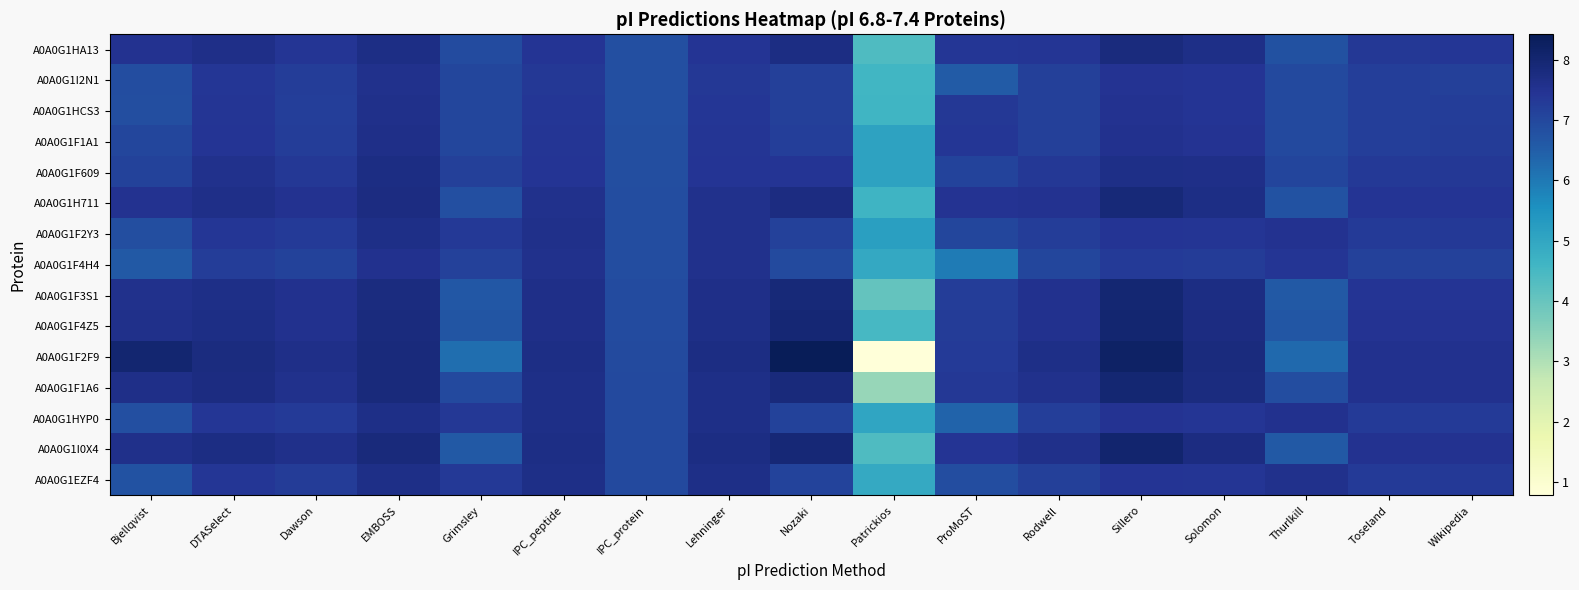

Reading right to left, list all the values displayed in this chart.

A0A0G1HA13: Wikipedia=7.4	Toseland=7.4	Thurlkill=6.8	Solomon=7.7	Sillero=7.8	Rodwell=7.4	ProMoST=7.4	Patrickios=4.4	Nozaki=7.7	Lehninger=7.5	IPC_protein=6.8	IPC_peptide=7.4	Grimsley=6.9	EMBOSS=7.7	Dawson=7.4	DTASelect=7.6	Bjellqvist=7.5
A0A0G1I2N1: Wikipedia=7.2	Toseland=7.2	Thurlkill=7.0	Solomon=7.4	Sillero=7.5	Rodwell=7.2	ProMoST=6.6	Patrickios=4.6	Nozaki=7.2	Lehninger=7.4	IPC_protein=6.8	IPC_peptide=7.4	Grimsley=7.0	EMBOSS=7.6	Dawson=7.2	DTASelect=7.4	Bjellqvist=6.9
A0A0G1HCS3: Wikipedia=7.2	Toseland=7.2	Thurlkill=7.0	Solomon=7.5	Sillero=7.5	Rodwell=7.2	ProMoST=7.4	Patrickios=4.6	Nozaki=7.2	Lehninger=7.4	IPC_protein=6.8	IPC_peptide=7.4	Grimsley=7.0	EMBOSS=7.6	Dawson=7.2	DTASelect=7.4	Bjellqvist=6.8
A0A0G1F1A1: Wikipedia=7.3	Toseland=7.2	Thurlkill=7.0	Solomon=7.5	Sillero=7.5	Rodwell=7.2	ProMoST=7.4	Patrickios=5.1	Nozaki=7.2	Lehninger=7.4	IPC_protein=6.8	IPC_peptide=7.4	Grimsley=7.0	EMBOSS=7.6	Dawson=7.2	DTASelect=7.4	Bjellqvist=7.0
A0A0G1F609: Wikipedia=7.4	Toseland=7.3	Thurlkill=7.1	Solomon=7.6	Sillero=7.7	Rodwell=7.4	ProMoST=7.1	Patrickios=5.1	Nozaki=7.4	Lehninger=7.5	IPC_protein=6.9	IPC_peptide=7.5	Grimsley=7.2	EMBOSS=7.7	Dawson=7.4	DTASelect=7.6	Bjellqvist=7.1
A0A0G1H711: Wikipedia=7.5	Toseland=7.4	Thurlkill=6.8	Solomon=7.7	Sillero=7.9	Rodwell=7.5	ProMoST=7.5	Patrickios=4.6	Nozaki=7.8	Lehninger=7.6	IPC_protein=6.9	IPC_peptide=7.6	Grimsley=6.8	EMBOSS=7.8	Dawson=7.5	DTASelect=7.6	Bjellqvist=7.5
A0A0G1F2Y3: Wikipedia=7.3	Toseland=7.3	Thurlkill=7.5	Solomon=7.4	Sillero=7.5	Rodwell=7.2	ProMoST=7.0	Patrickios=5.2	Nozaki=7.1	Lehninger=7.6	IPC_protein=6.9	IPC_peptide=7.6	Grimsley=7.3	EMBOSS=7.6	Dawson=7.3	DTASelect=7.4	Bjellqvist=6.8
A0A0G1F4H4: Wikipedia=7.1	Toseland=7.1	Thurlkill=7.4	Solomon=7.3	Sillero=7.3	Rodwell=7.0	ProMoST=6.0	Patrickios=5.0	Nozaki=6.9	Lehninger=7.6	IPC_protein=6.9	IPC_peptide=7.6	Grimsley=7.2	EMBOSS=7.5	Dawson=7.1	DTASelect=7.2	Bjellqvist=6.6
A0A0G1F3S1: Wikipedia=7.5	Toseland=7.5	Thurlkill=6.6	Solomon=7.7	Sillero=8.0	Rodwell=7.5	ProMoST=7.2	Patrickios=4.0	Nozaki=7.9	Lehninger=7.6	IPC_protein=6.9	IPC_peptide=7.6	Grimsley=6.6	EMBOSS=7.8	Dawson=7.5	DTASelect=7.7	Bjellqvist=7.6
A0A0G1F4Z5: Wikipedia=7.5	Toseland=7.5	Thurlkill=6.7	Solomon=7.7	Sillero=8.0	Rodwell=7.5	ProMoST=7.3	Patrickios=4.5	Nozaki=8.0	Lehninger=7.6	IPC_protein=6.9	IPC_peptide=7.6	Grimsley=6.7	EMBOSS=7.8	Dawson=7.5	DTASelect=7.7	Bjellqvist=7.6
A0A0G1F2F9: Wikipedia=7.5	Toseland=7.5	Thurlkill=6.3	Solomon=7.8	Sillero=8.2	Rodwell=7.6	ProMoST=7.3	Patrickios=0.8	Nozaki=8.4	Lehninger=7.7	IPC_protein=6.9	IPC_peptide=7.7	Grimsley=6.2	EMBOSS=7.8	Dawson=7.6	DTASelect=7.8	Bjellqvist=8.0
A0A0G1F1A6: Wikipedia=7.5	Toseland=7.5	Thurlkill=6.9	Solomon=7.8	Sillero=8.0	Rodwell=7.6	ProMoST=7.4	Patrickios=3.3	Nozaki=7.8	Lehninger=7.7	IPC_protein=7.0	IPC_peptide=7.6	Grimsley=7.0	EMBOSS=7.8	Dawson=7.6	DTASelect=7.7	Bjellqvist=7.6
A0A0G1HYP0: Wikipedia=7.3	Toseland=7.3	Thurlkill=7.5	Solomon=7.4	Sillero=7.5	Rodwell=7.2	ProMoST=6.4	Patrickios=5.0	Nozaki=7.1	Lehninger=7.6	IPC_protein=7.0	IPC_peptide=7.7	Grimsley=7.4	EMBOSS=7.7	Dawson=7.3	DTASelect=7.4	Bjellqvist=6.8
A0A0G1I0X4: Wikipedia=7.5	Toseland=7.5	Thurlkill=6.6	Solomon=7.7	Sillero=8.1	Rodwell=7.6	ProMoST=7.4	Patrickios=4.4	Nozaki=7.9	Lehninger=7.7	IPC_protein=7.0	IPC_peptide=7.7	Grimsley=6.6	EMBOSS=7.8	Dawson=7.6	DTASelect=7.7	Bjellqvist=7.6
A0A0G1EZF4: Wikipedia=7.3	Toseland=7.3	Thurlkill=7.6	Solomon=7.4	Sillero=7.5	Rodwell=7.2	ProMoST=6.9	Patrickios=4.9	Nozaki=7.1	Lehninger=7.7	IPC_protein=7.0	IPC_peptide=7.7	Grimsley=7.3	EMBOSS=7.7	Dawson=7.3	DTASelect=7.4	Bjellqvist=6.8